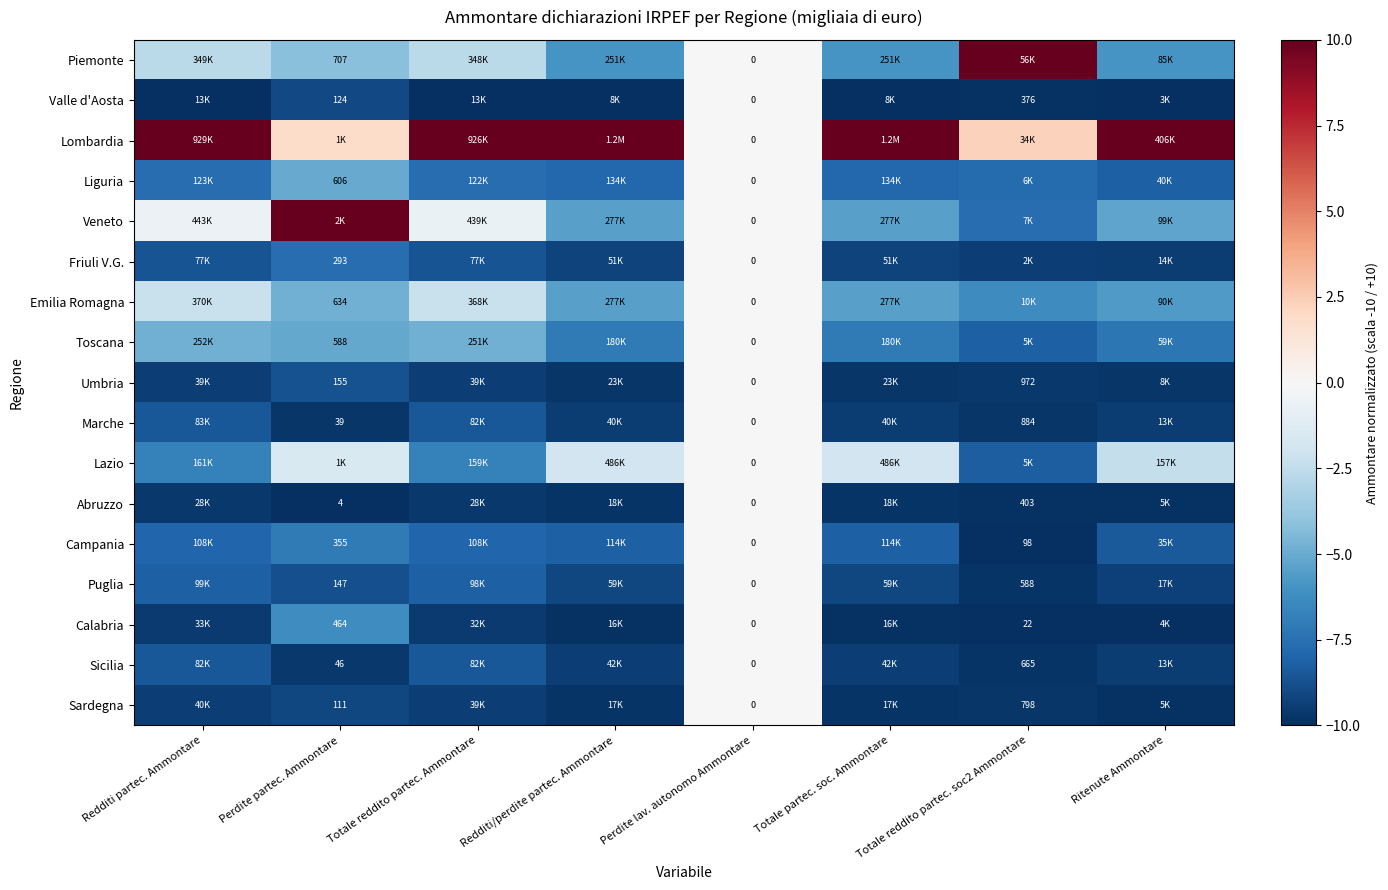

What is the total value across all series at Totale partec. soc. Ammontare?

-118.4